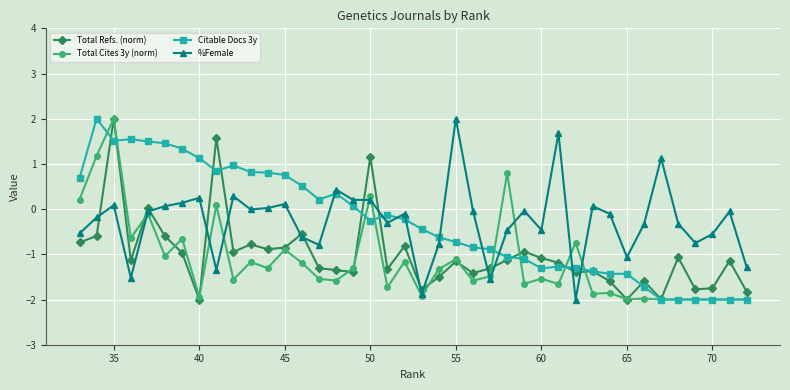

What is the minimum value for Citable Docs 3y?

-2.0